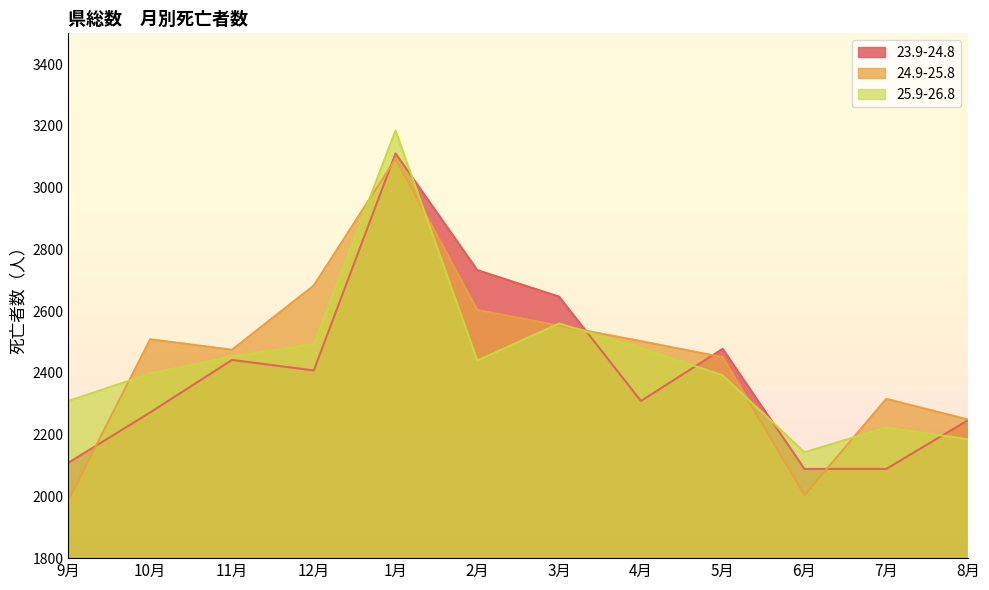

List the series in order of their overall mean, lowest first.

23.9-24.8, 25.9-26.8, 24.9-25.8